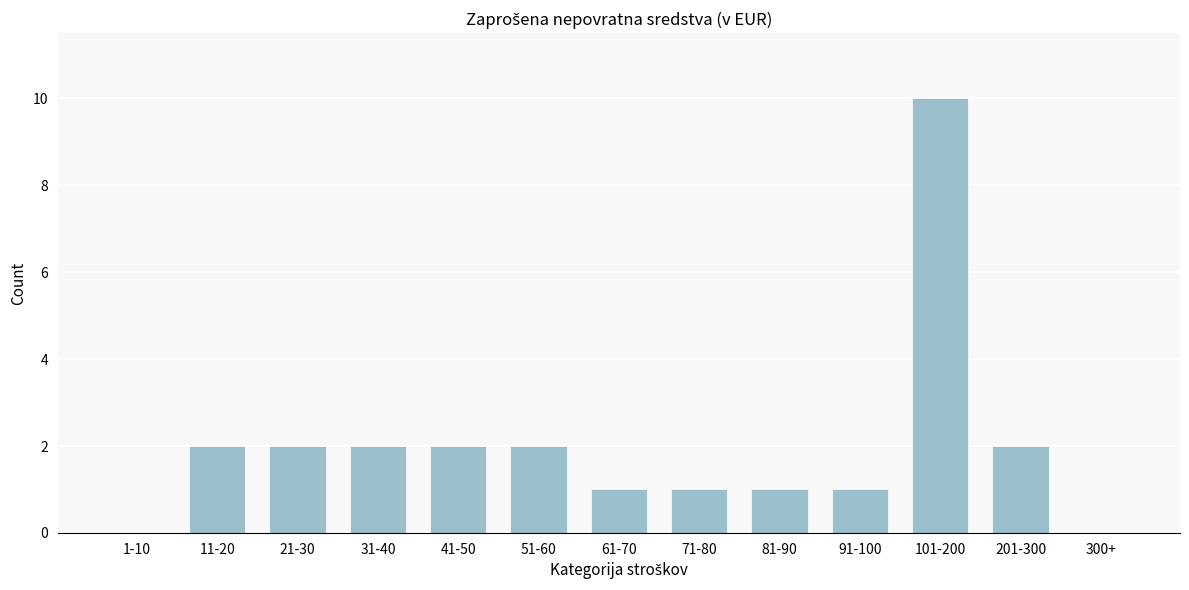

Reading right to left, extract all data points from this chart.

300+=0	201-300=2	101-200=10	91-100=1	81-90=1	71-80=1	61-70=1	51-60=2	41-50=2	31-40=2	21-30=2	11-20=2	1-10=0